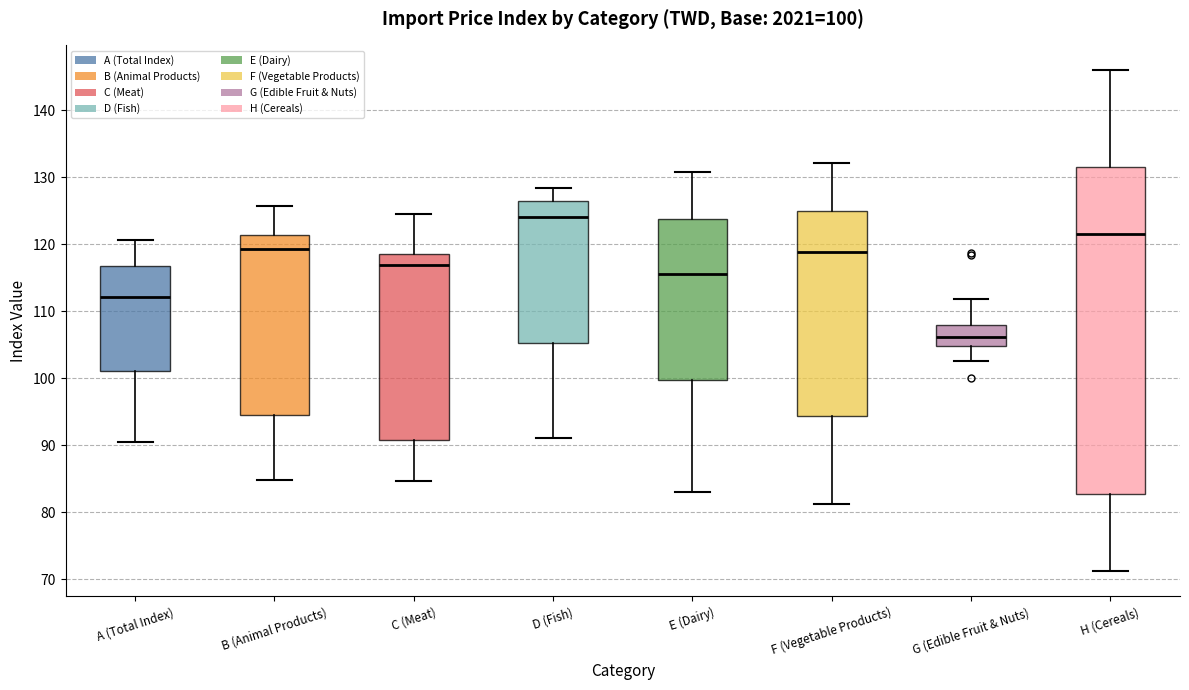

Comparing the boxes themselves (not the whiskers), which one is the tallest?

H (Cereals)